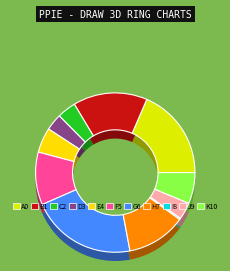

How many slices are in this pie chart?

11